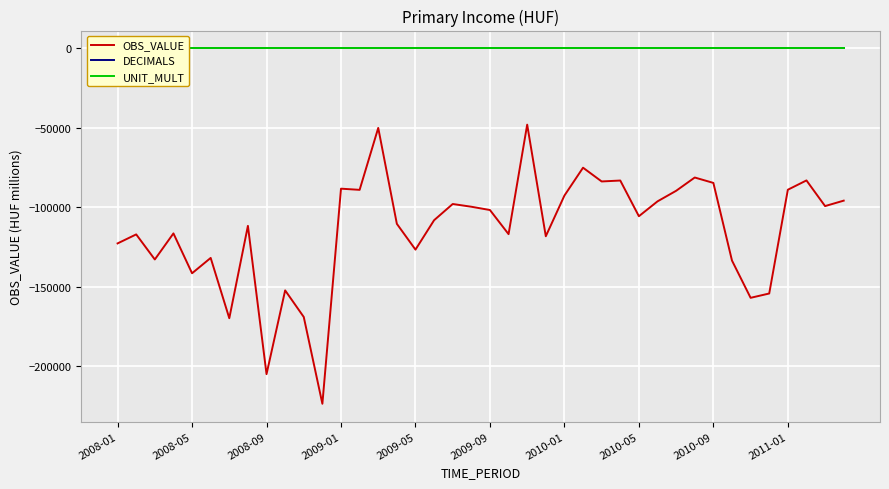

What is the highest value of the OBS_VALUE series?

-47981.6